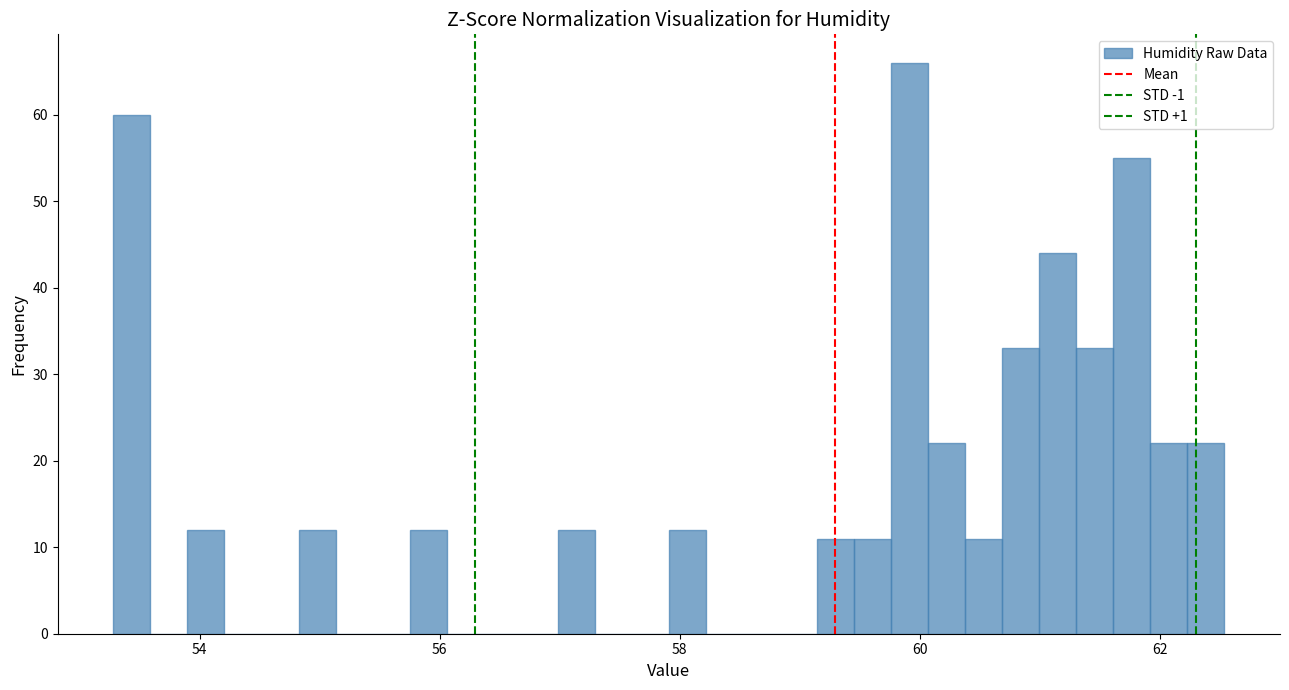

Read against the x-axis, roughly where is the centre of the tallest bar?

60.0